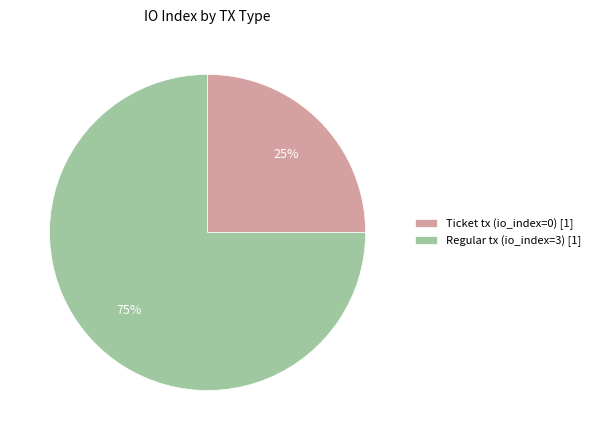

Approximately how many times larger is the value at Regular tx (io_index=3) [1] compared to Ticket tx (io_index=0) [1]?

3.0